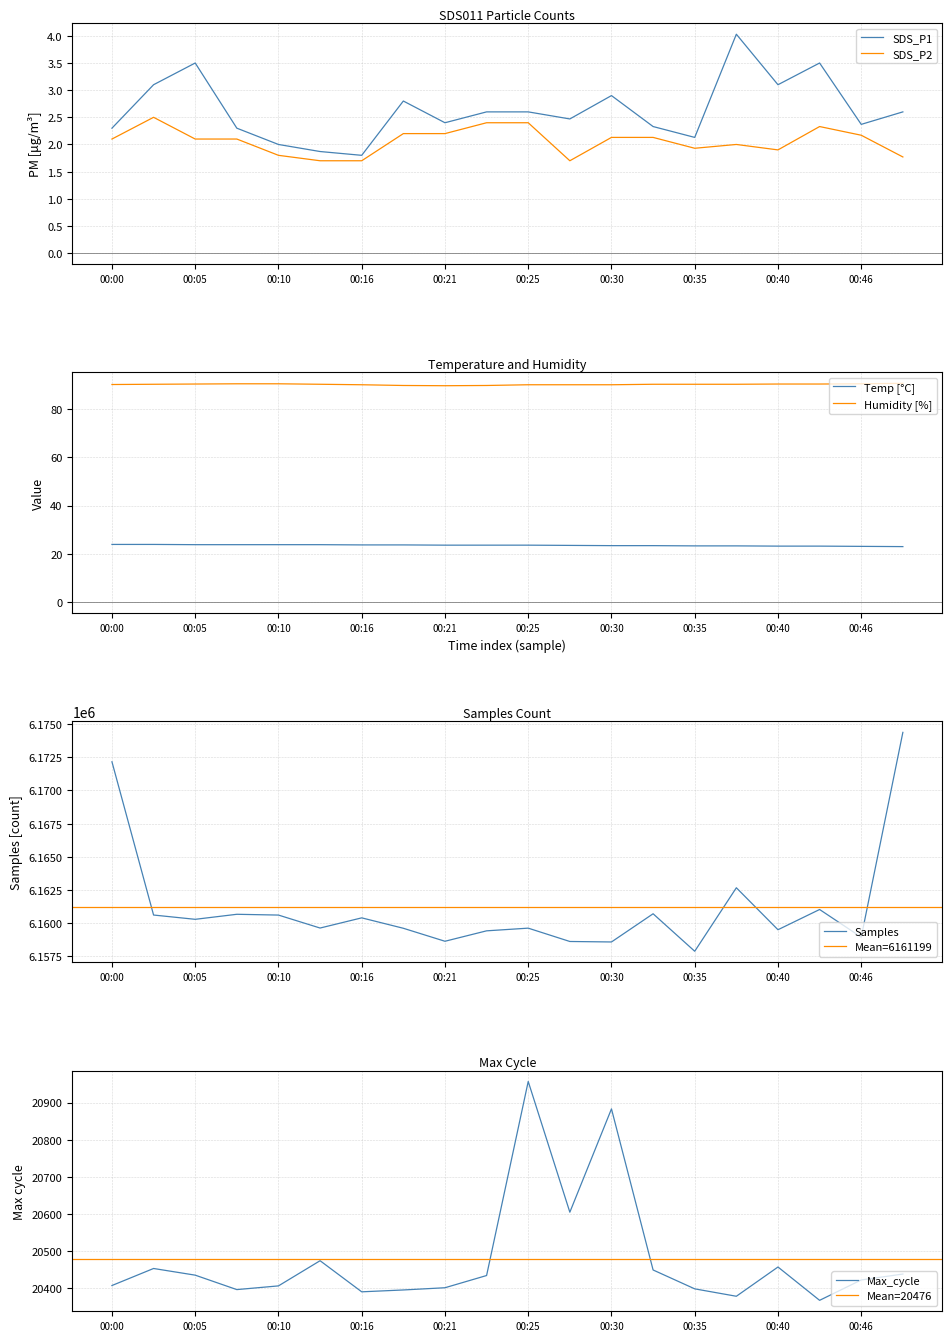

What is the difference between the SDS_P2 values at 00:38 and 00:46?

0.2